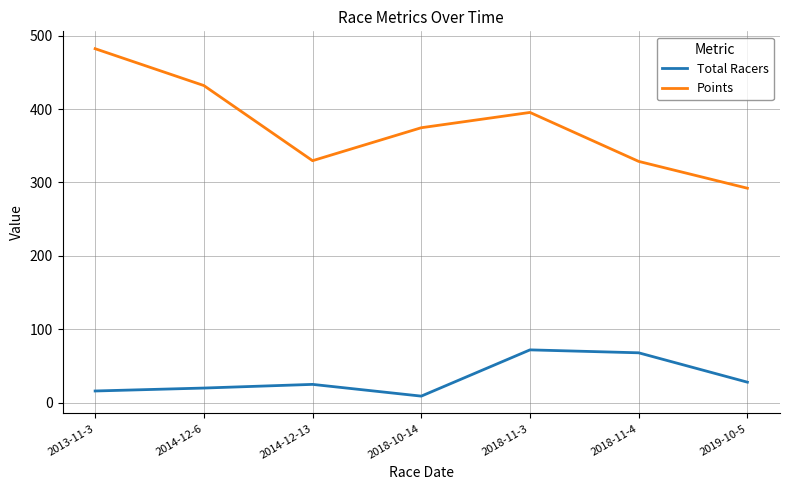

At which category is the sum across all series the highest?

2013-11-3